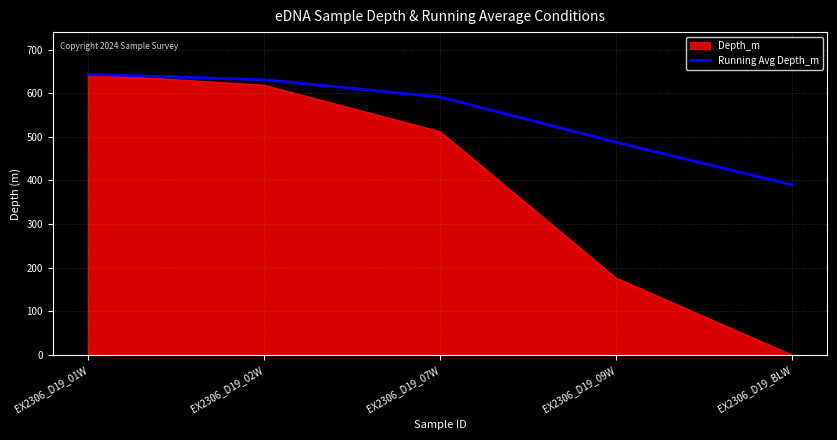

What is the minimum value shown in the chart?

0.0